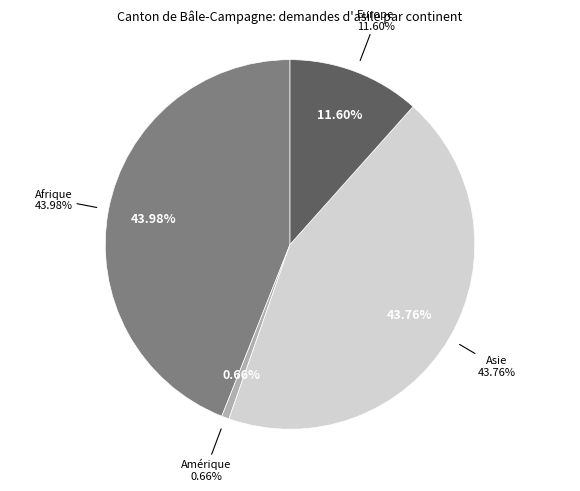

The Amérique slice represents 15% of the pie. True or false?

False